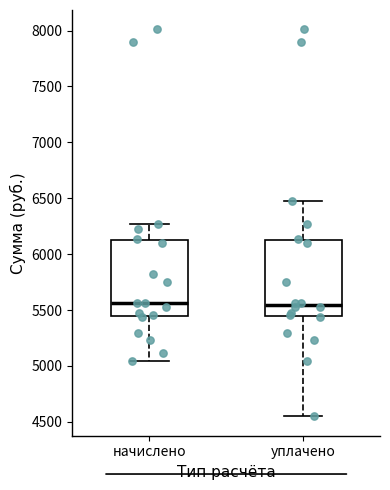

Reading left to right, read every box against the y-axis: the position of its median line, the range the box covers, and the ends of its whiskers. The values are not printed on the chart, so give them approximately, as read against the axis.

начислено: median 5550, box 5450 to 6150, whiskers 5050 to 6250
уплачено: median 5550, box 5450 to 6150, whiskers 4550 to 6450